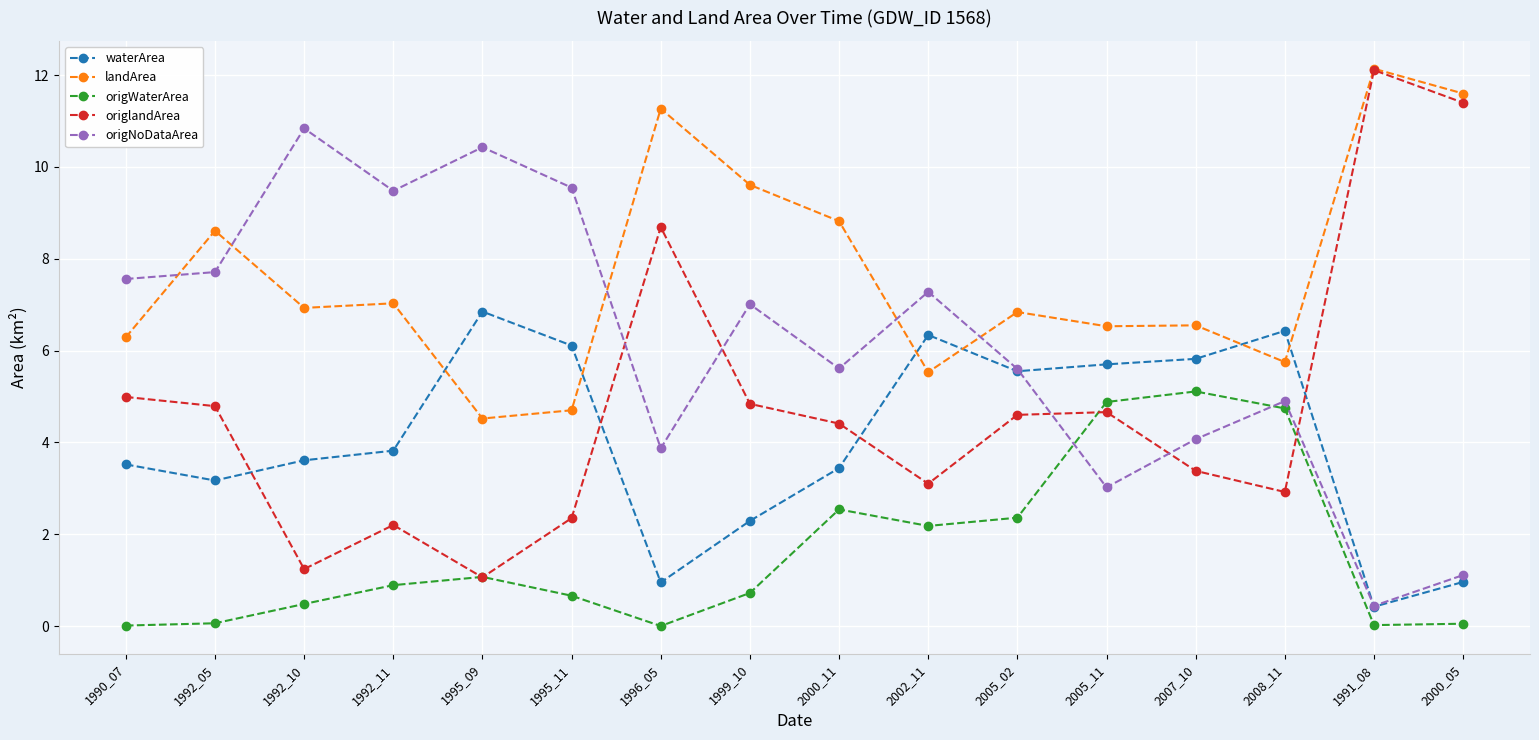

How many data points does each series have?

16